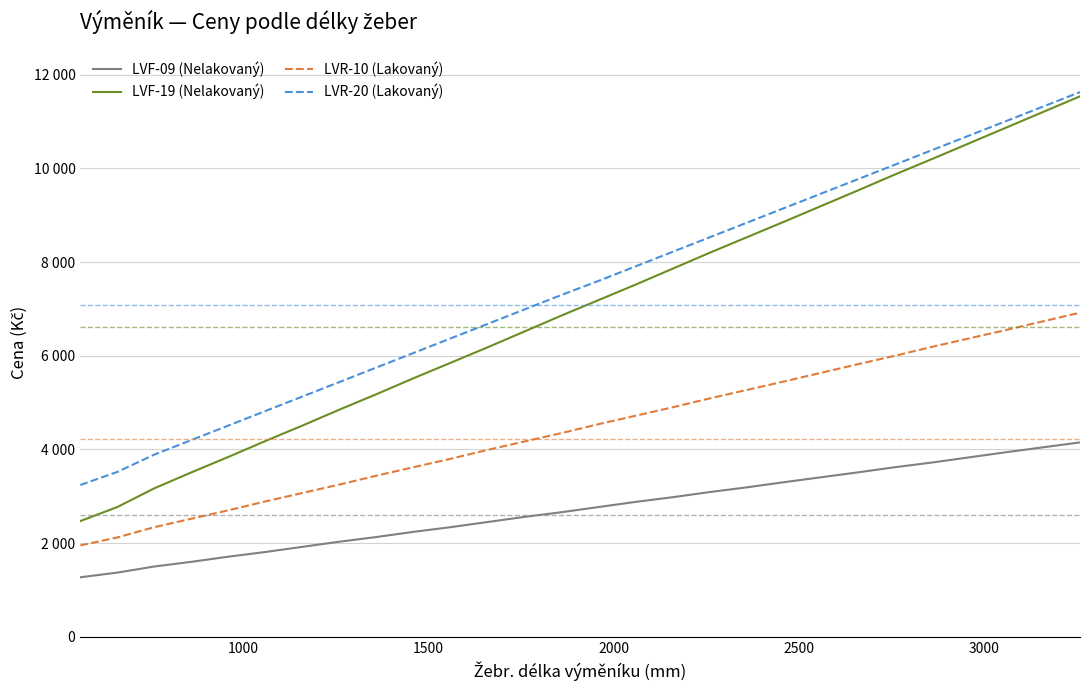

What is the difference between the second highest and second lowest values in the LVF-19 (Nelakovaný) series?

8100